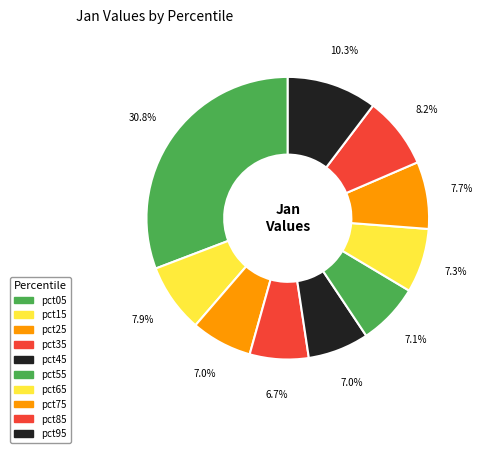

How many slices are in this pie chart?

10